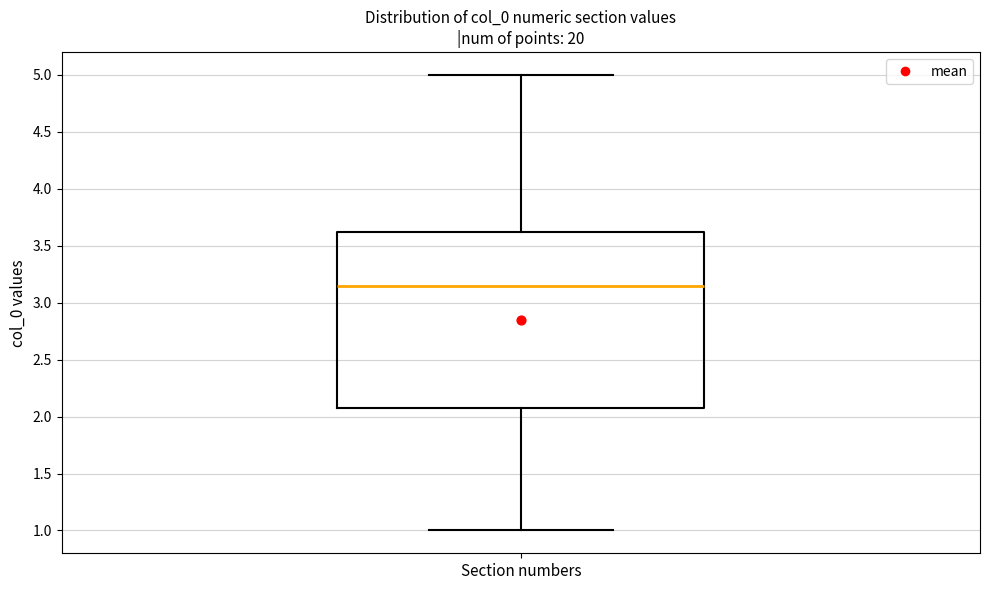

Where does the lower whisker of the box for Section numbers end on the y-axis? The values are not printed on the chart, so give them approximately, as read against the axis.

1.00